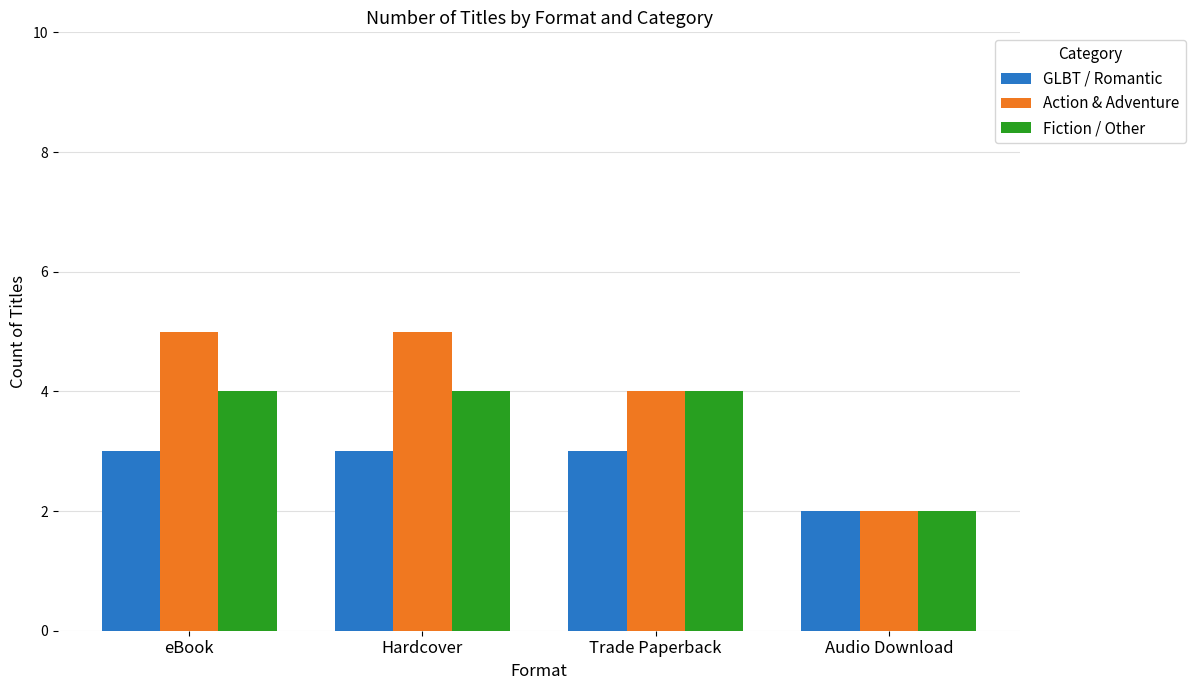

Which series has the widest spread of values?

Action & Adventure